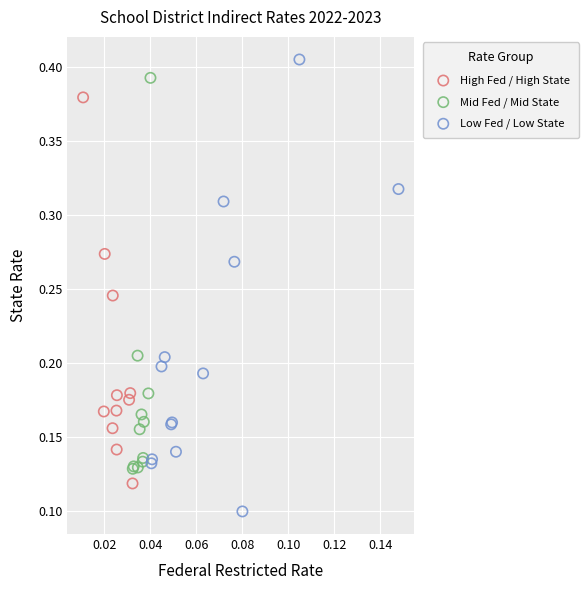

Which series has the largest Y range (max minus min)?

Low Fed / Low State